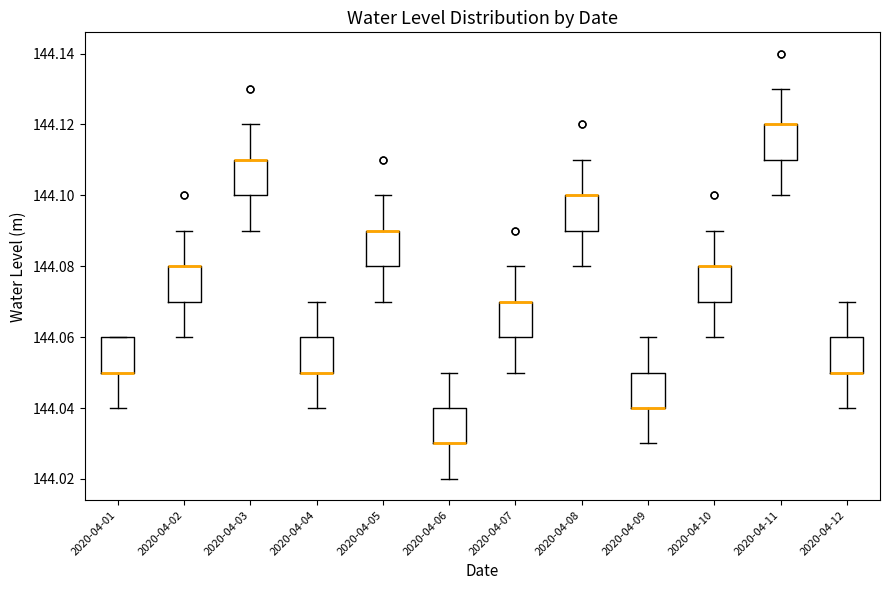

Reading left to right, read every box against the y-axis: the position of its median line, the range the box covers, and the ends of its whiskers. The values are not printed on the chart, so give them approximately, as read against the axis.

2020-04-01: median 144.05 (drawn on the box's lower edge), box 144.05 to 144.06, whiskers 144.04 to 144.06
2020-04-02: median 144.08 (drawn on the box's upper edge), box 144.07 to 144.08, whiskers 144.06 to 144.09
2020-04-03: median 144.11 (drawn on the box's upper edge), box 144.10 to 144.11, whiskers 144.09 to 144.12
2020-04-04: median 144.05 (drawn on the box's lower edge), box 144.05 to 144.06, whiskers 144.04 to 144.07
2020-04-05: median 144.09 (drawn on the box's upper edge), box 144.08 to 144.09, whiskers 144.07 to 144.10
2020-04-06: median 144.03 (drawn on the box's lower edge), box 144.03 to 144.04, whiskers 144.02 to 144.05
2020-04-07: median 144.07 (drawn on the box's upper edge), box 144.06 to 144.07, whiskers 144.05 to 144.08
2020-04-08: median 144.10 (drawn on the box's upper edge), box 144.09 to 144.10, whiskers 144.08 to 144.11
2020-04-09: median 144.04 (drawn on the box's lower edge), box 144.04 to 144.05, whiskers 144.03 to 144.06
2020-04-10: median 144.08 (drawn on the box's upper edge), box 144.07 to 144.08, whiskers 144.06 to 144.09
2020-04-11: median 144.12 (drawn on the box's upper edge), box 144.11 to 144.12, whiskers 144.10 to 144.13
2020-04-12: median 144.05 (drawn on the box's lower edge), box 144.05 to 144.06, whiskers 144.04 to 144.07